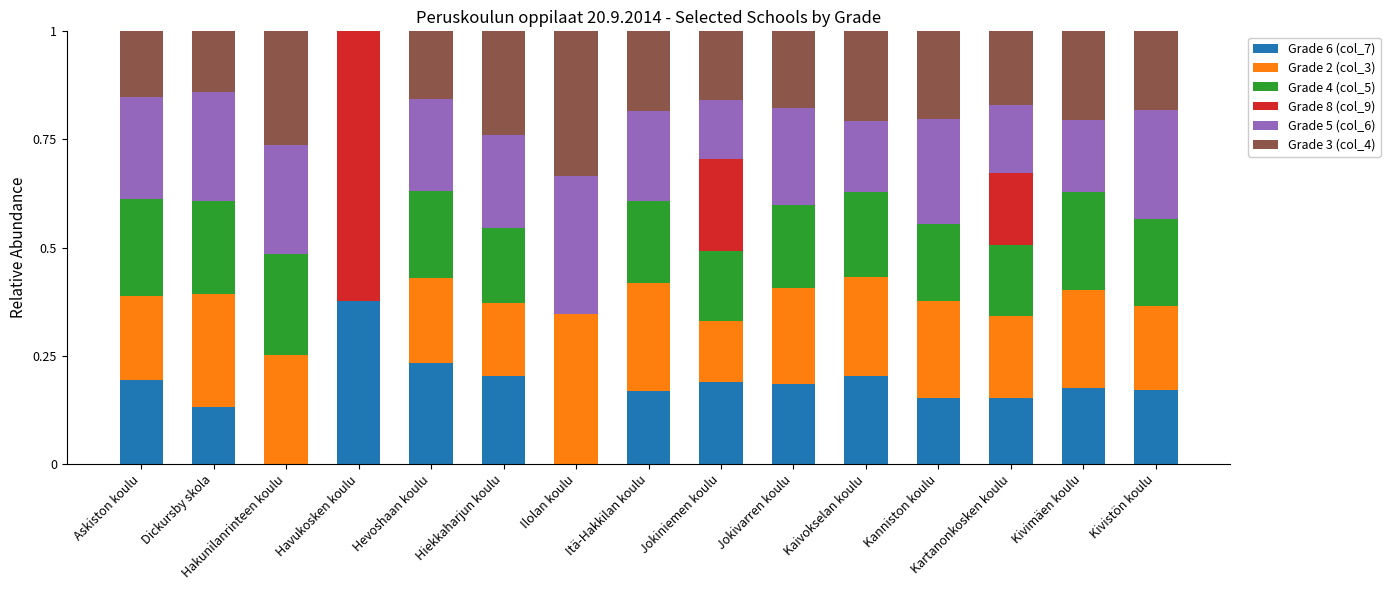

How many series are shown in this chart?

6